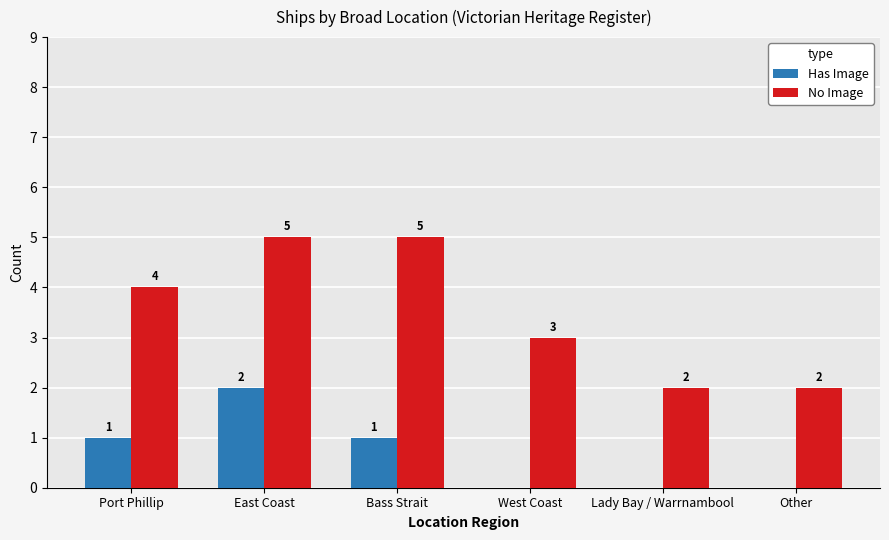

Reading right to left, transcribe all the data shown in this chart.

Has Image: 0	0	0	1	2	1
No Image: 2	2	3	5	5	4